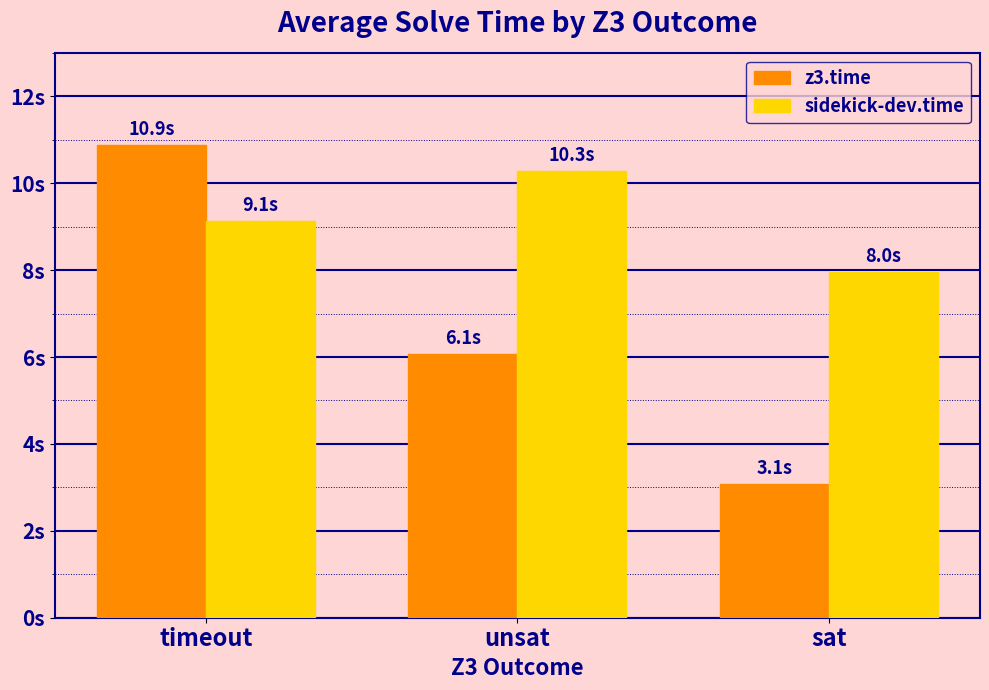

Reading left to right, what are all the values shown in this chart?

z3.time: timeout=10.9	unsat=6.1	sat=3.1
sidekick-dev.time: timeout=9.1	unsat=10.3	sat=8.0